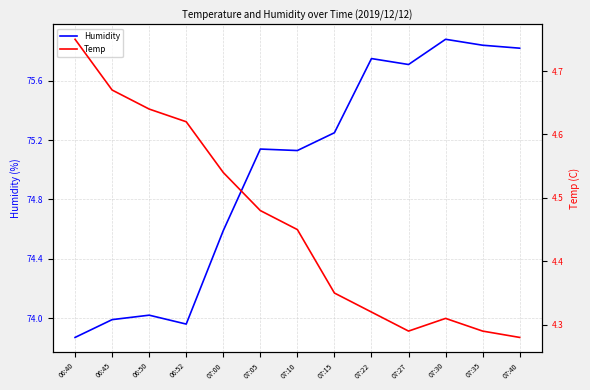

True or false: Temp and Humidity intersect in this chart.

False